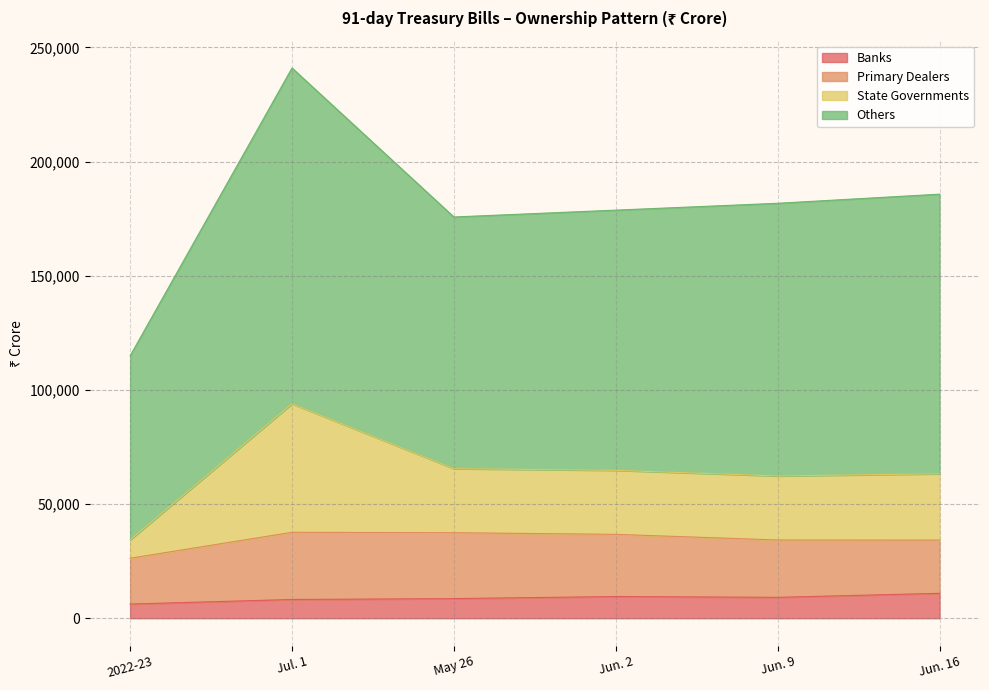

Between Jun. 2 and May 26, which is larger?

Jun. 2